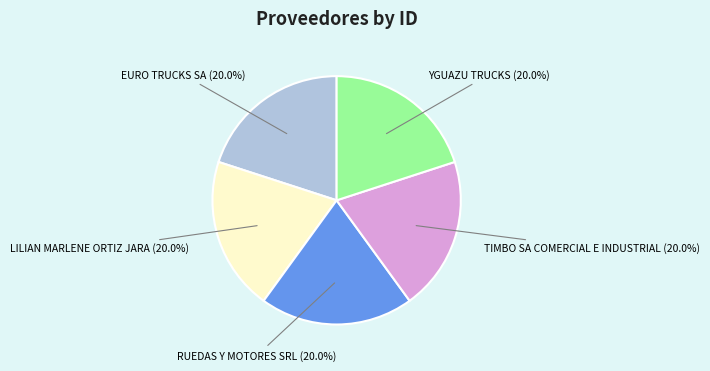

How many slices are in this pie chart?

5